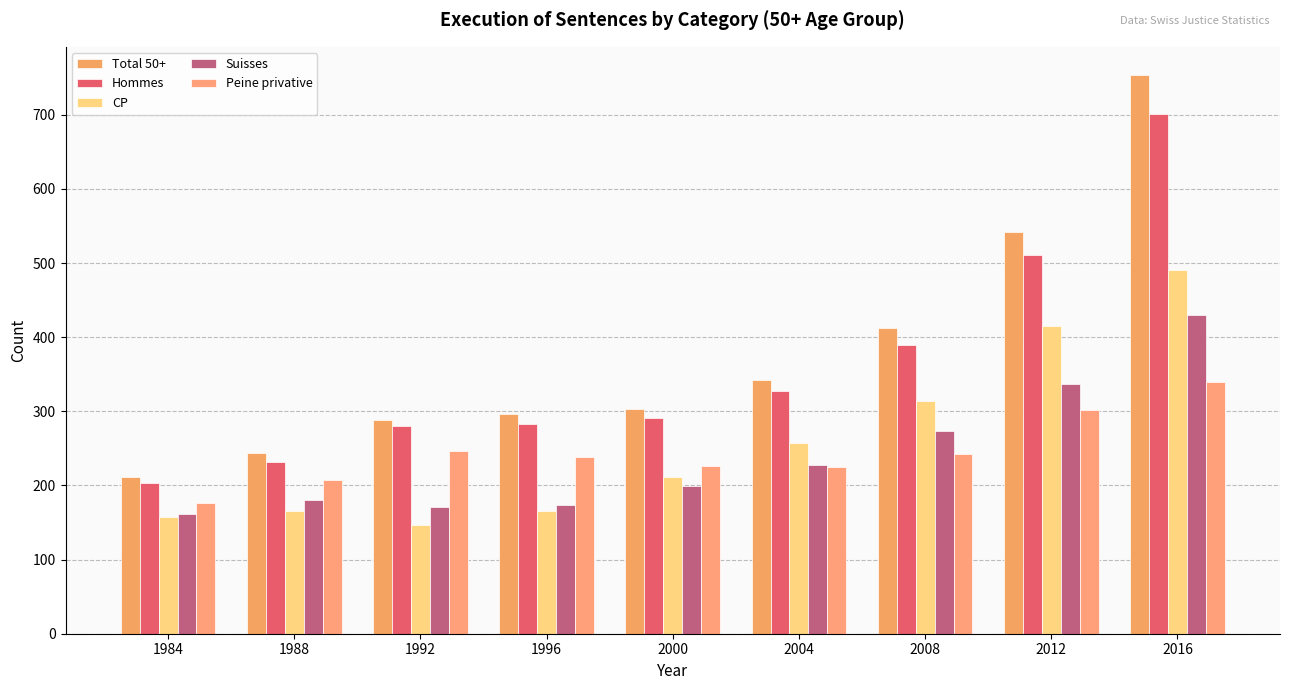

Where does the Suisses series first go above 199?

2004